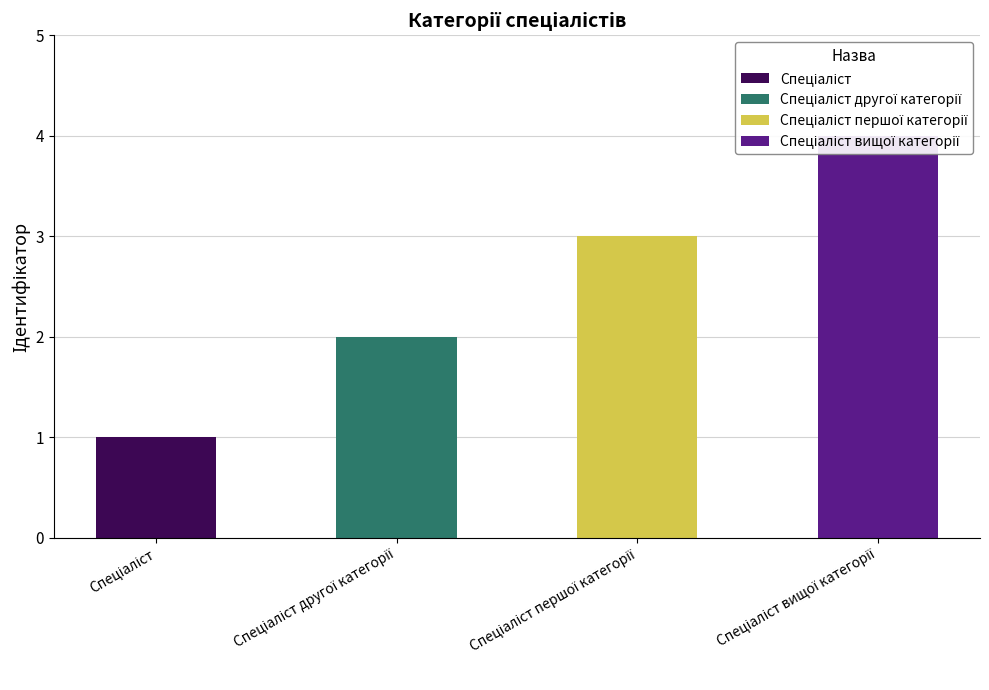

What position from the left is Спеціаліст?

1